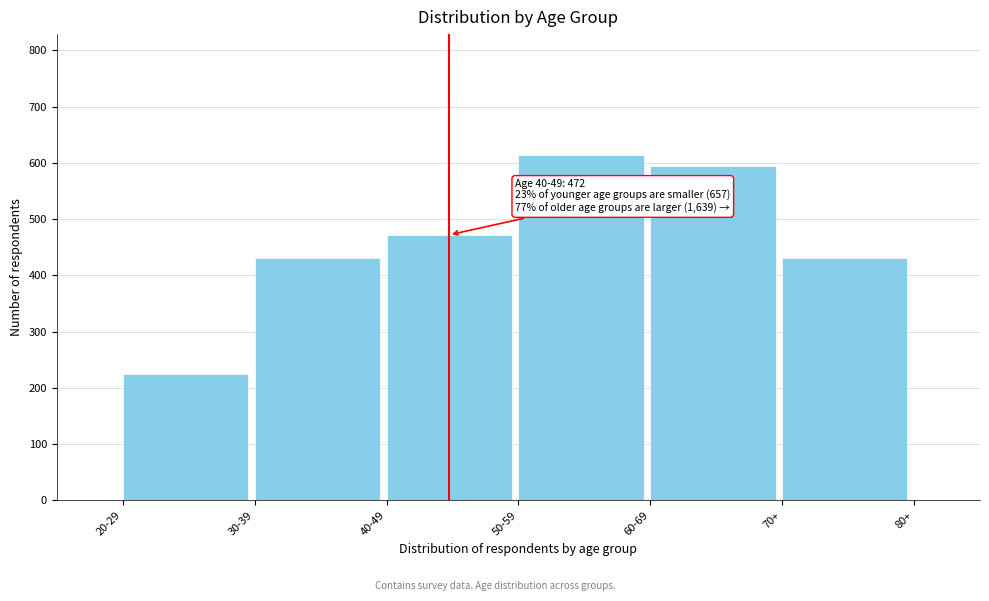

At which category does the chart reach its peak across all series?

50-59